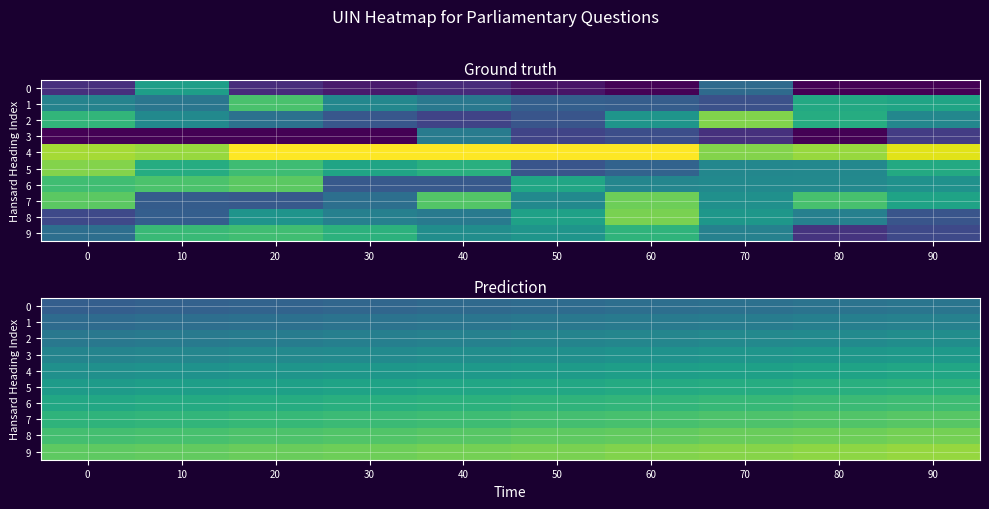

Rank the series at 50 from highest to lowest value.

9, 8, 7, 6, 5, 4, 3, 2, 1, 0